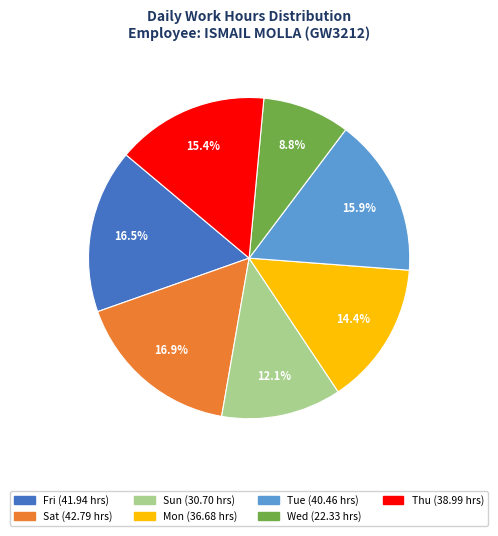

Is there a majority slice in this chart?

No